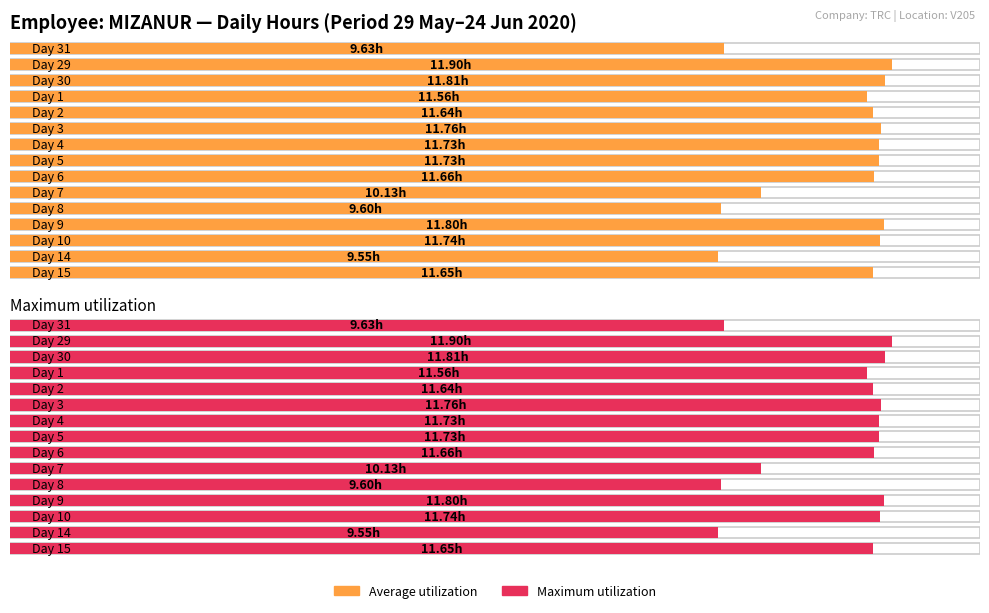

What value does the Maximum utilization series have at 6?

11.7